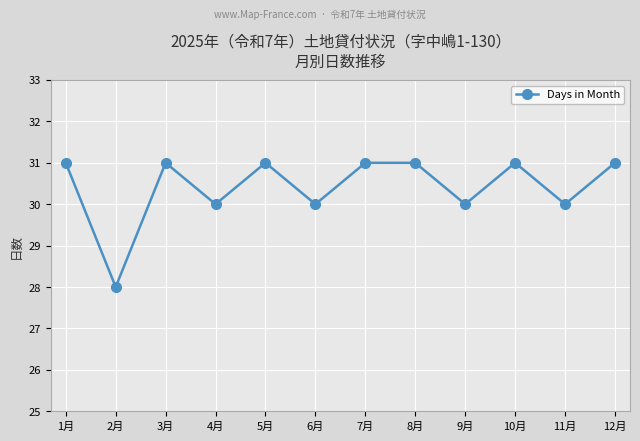

What value does the data have at 5月?

31